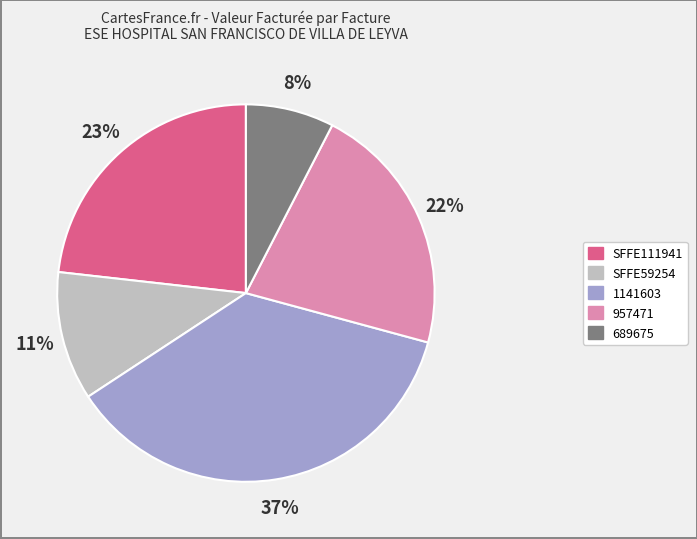

The 957471 slice represents 22% of the pie. True or false?

True